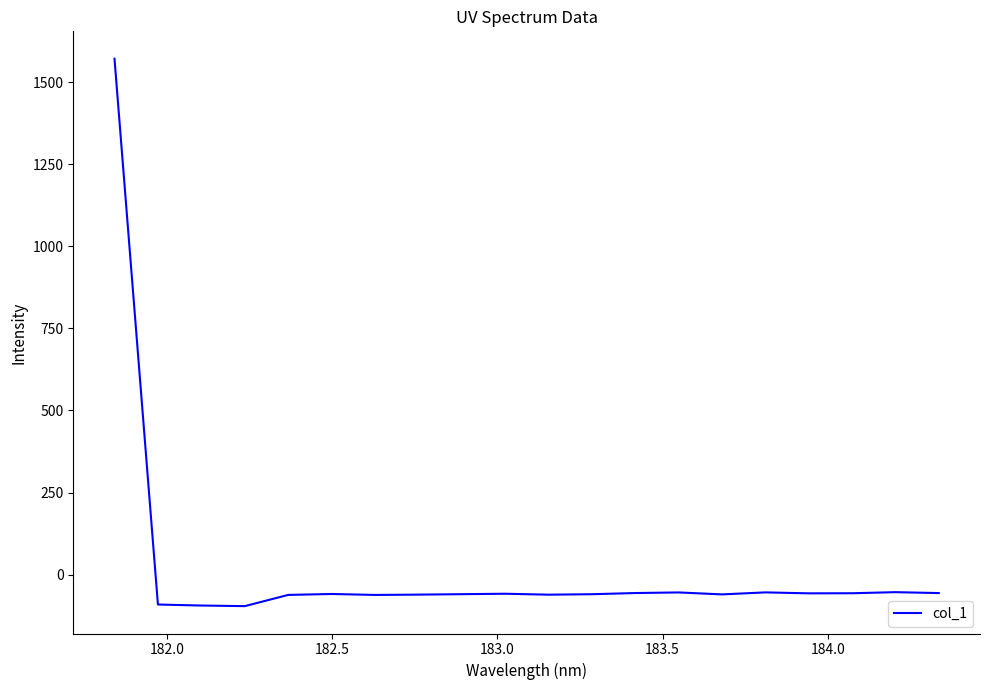

What is the difference between the maximum and minimum values?

1667.1